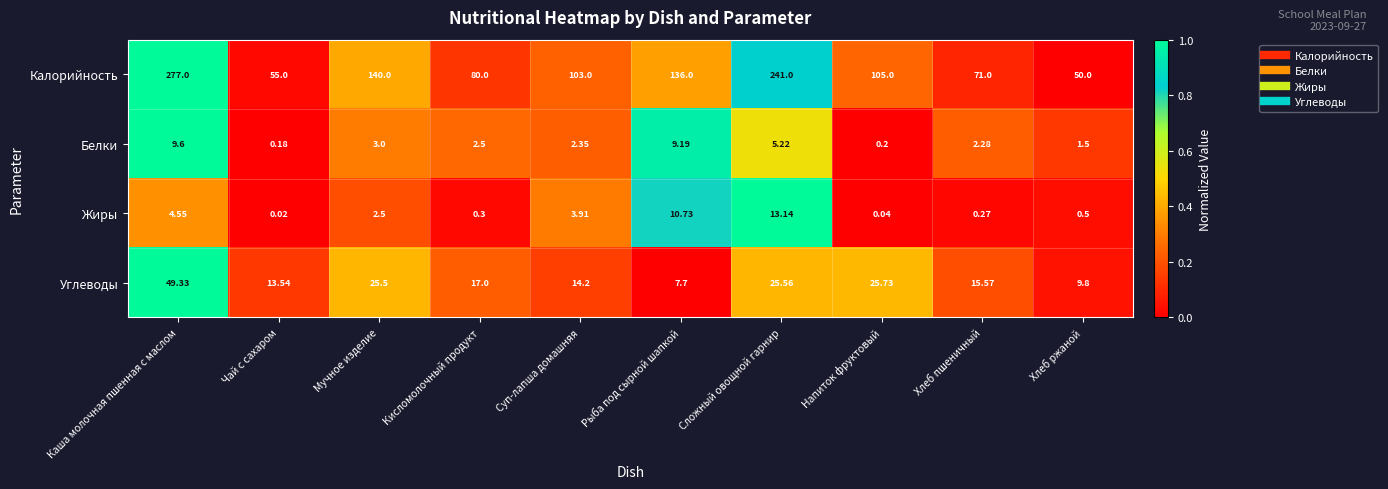

Is the value of Белки at Хлеб ржаной greater than the value of Калорийность at Хлеб пшеничный?

No